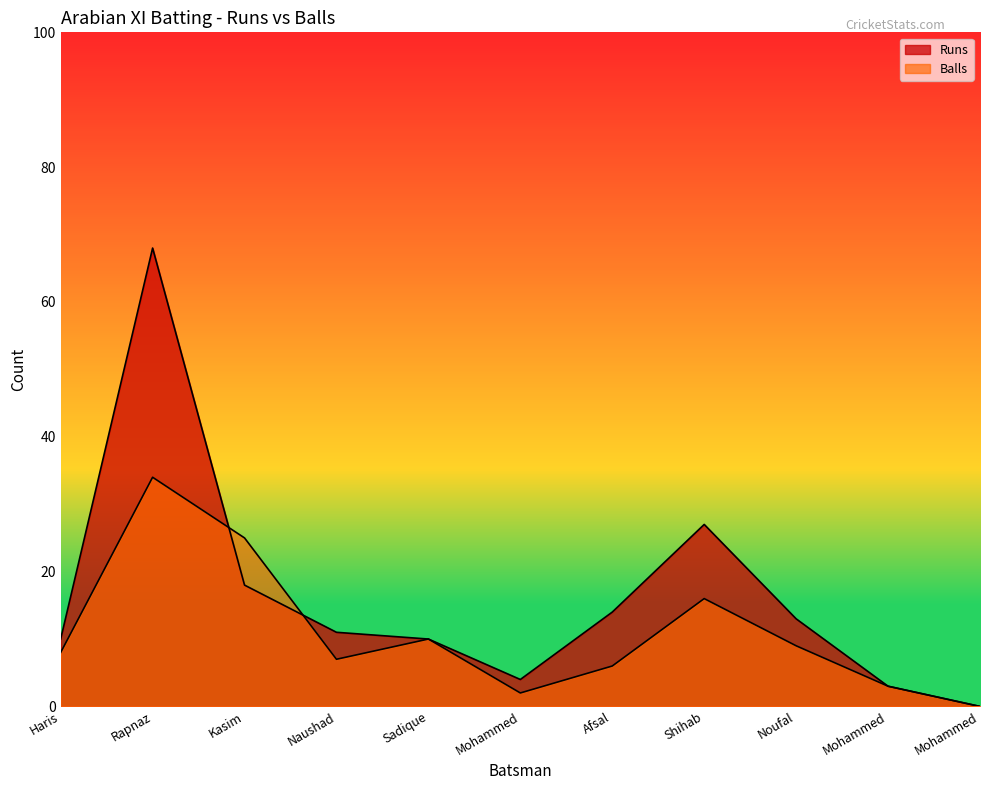

How many lines are shown in the chart?

2